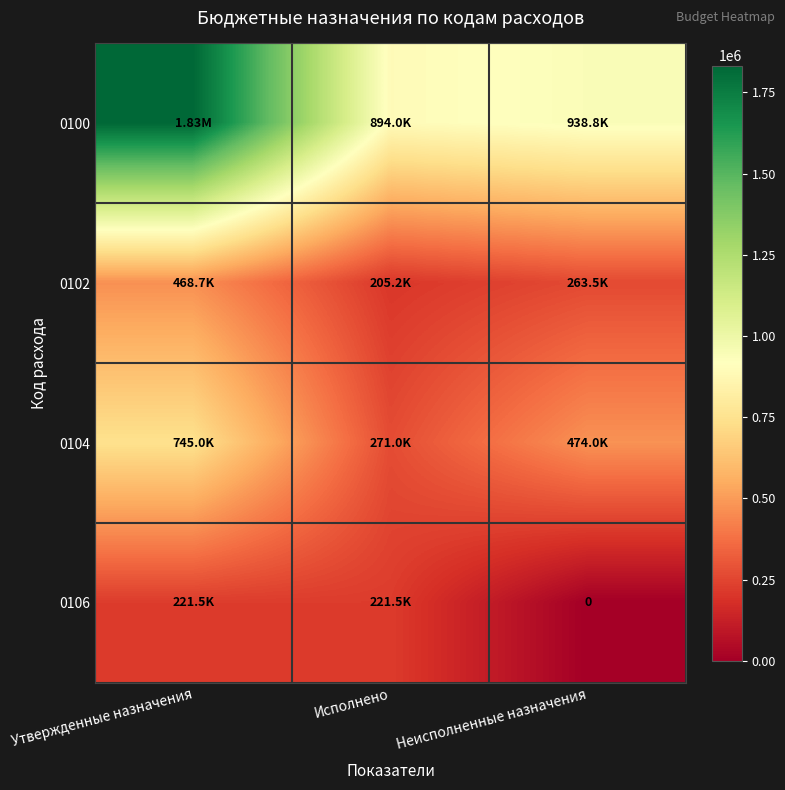

Is it true that 0100 equals 421008.6 at Утвержденные назначения?

False